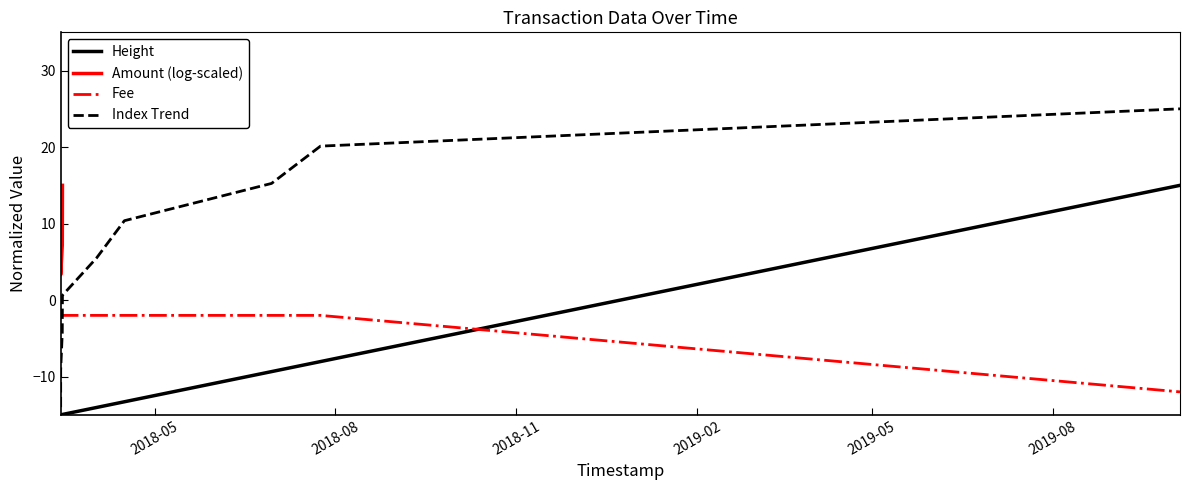

Count the number of data series in this chart.

4